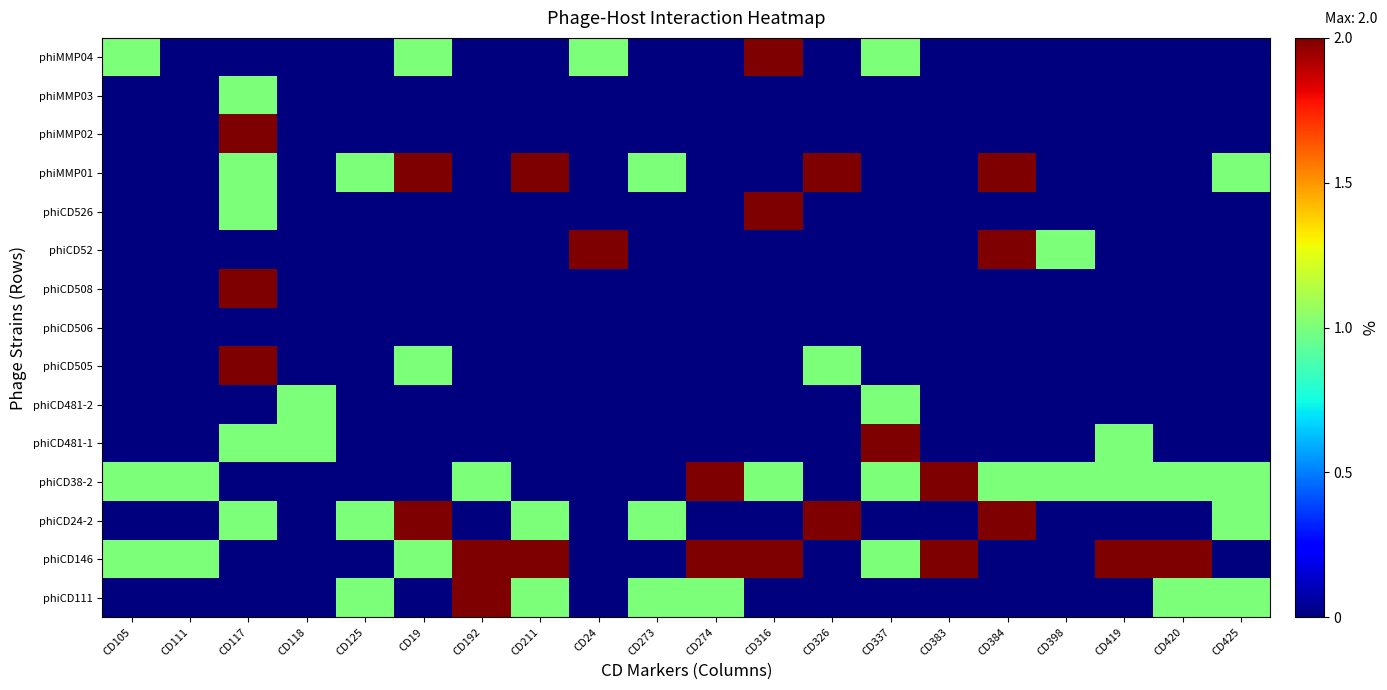

At which category is the sum across all series the highest?

CD117